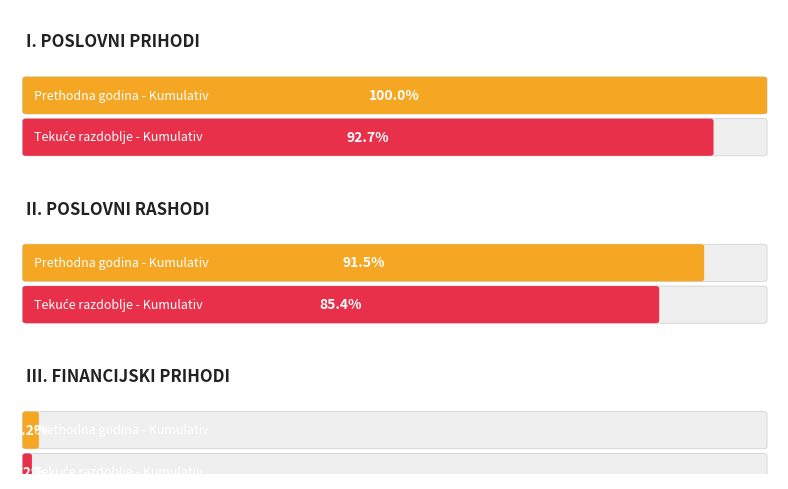

The value of Kumulativ (prethodna) at Financijski prihodi is 327021. True or false?

False